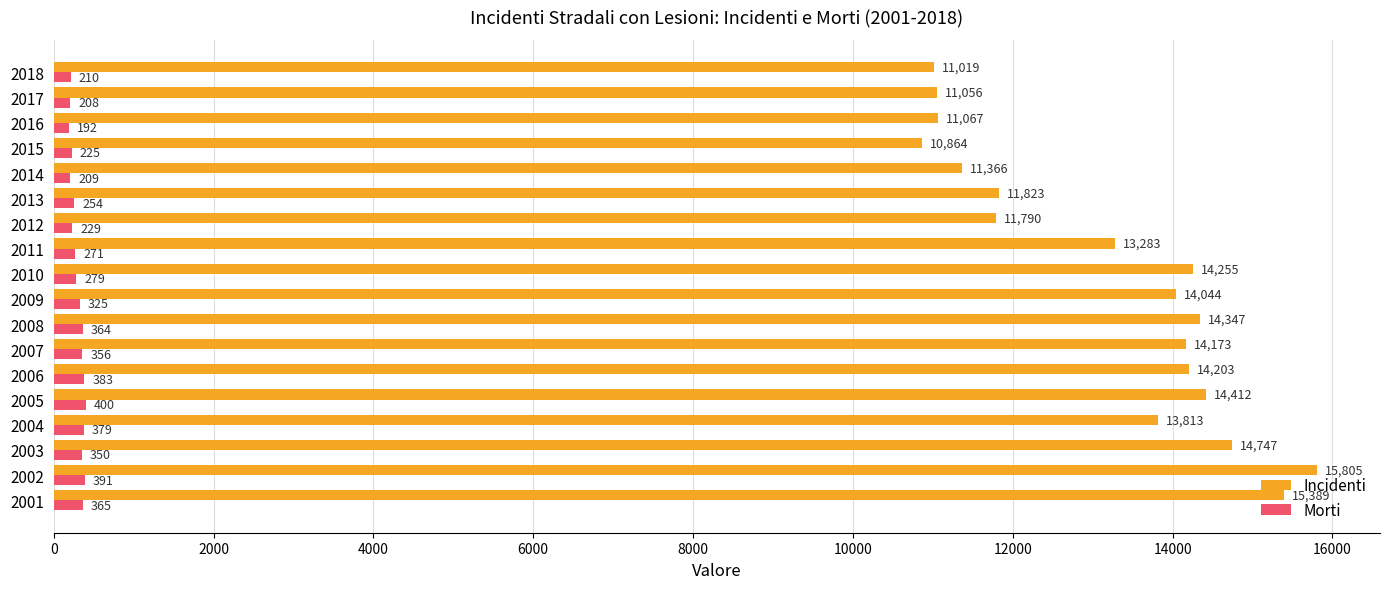

What is the average value of the Incidenti series?

13192